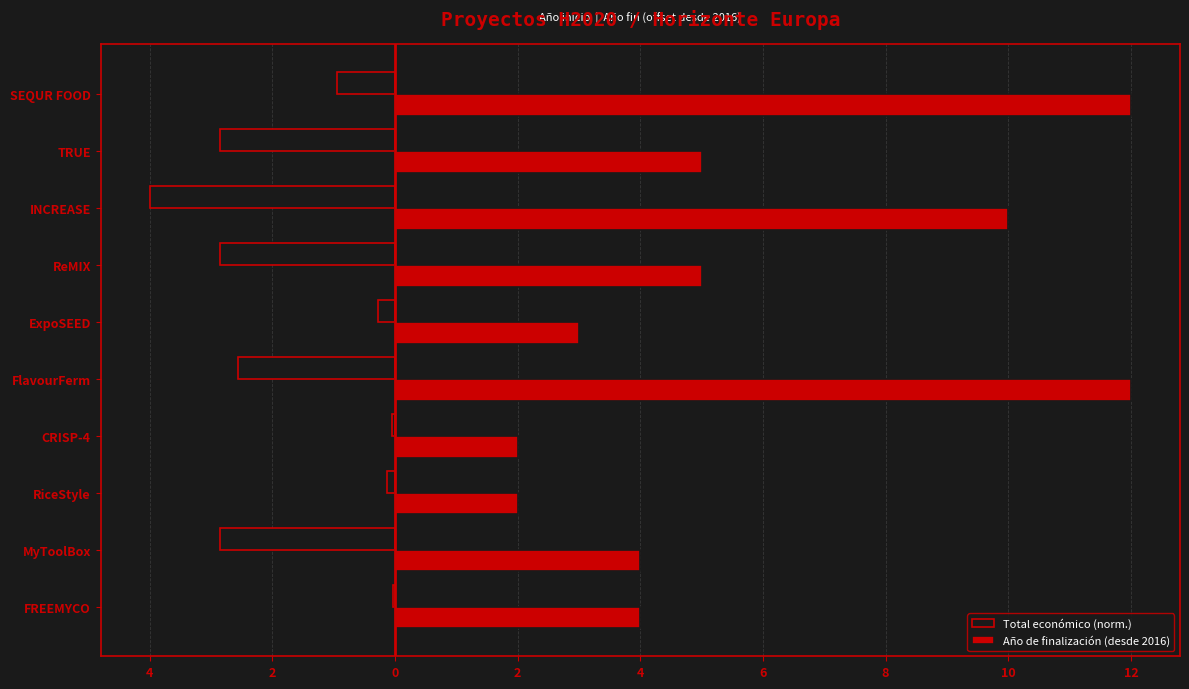

What are all the series names shown in the legend?

Total económico (norm.), Año de finalización (desde 2016)